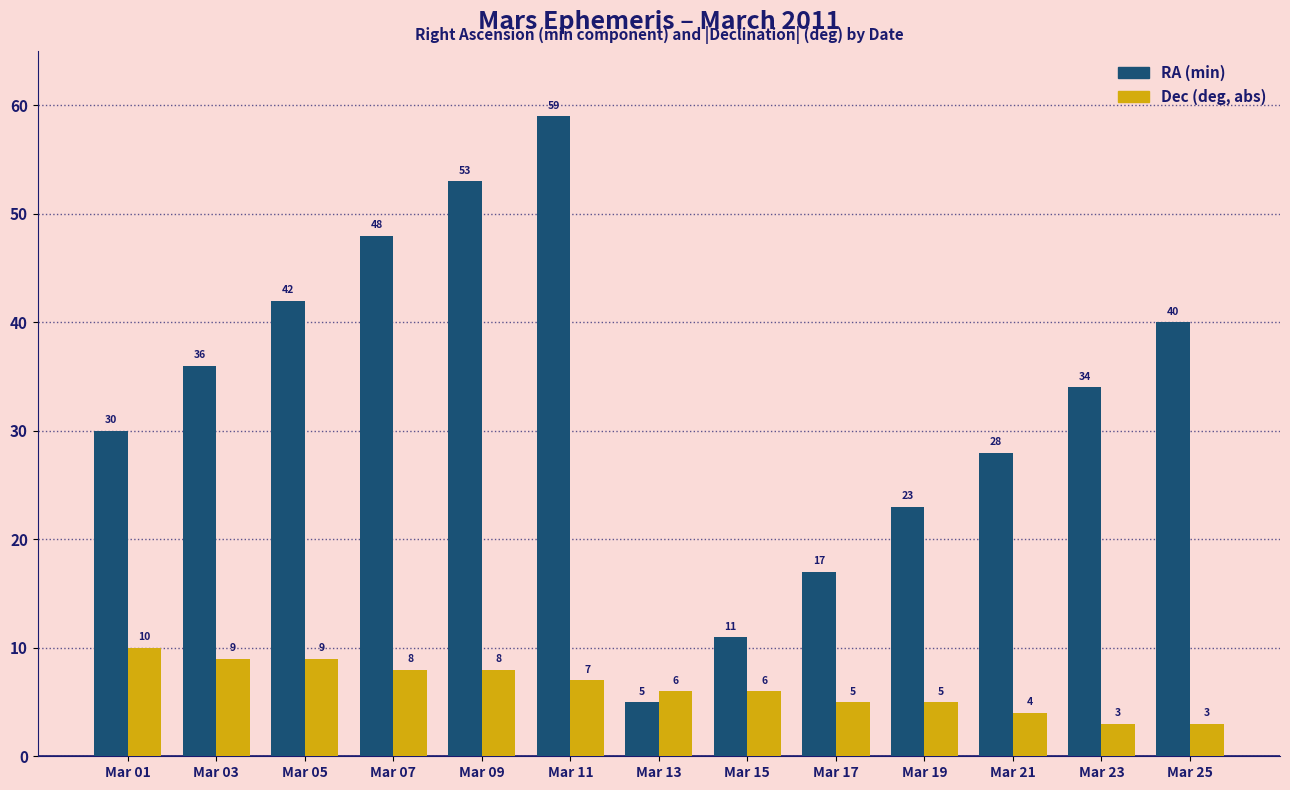

What is the average value of the RA (min) series?

33